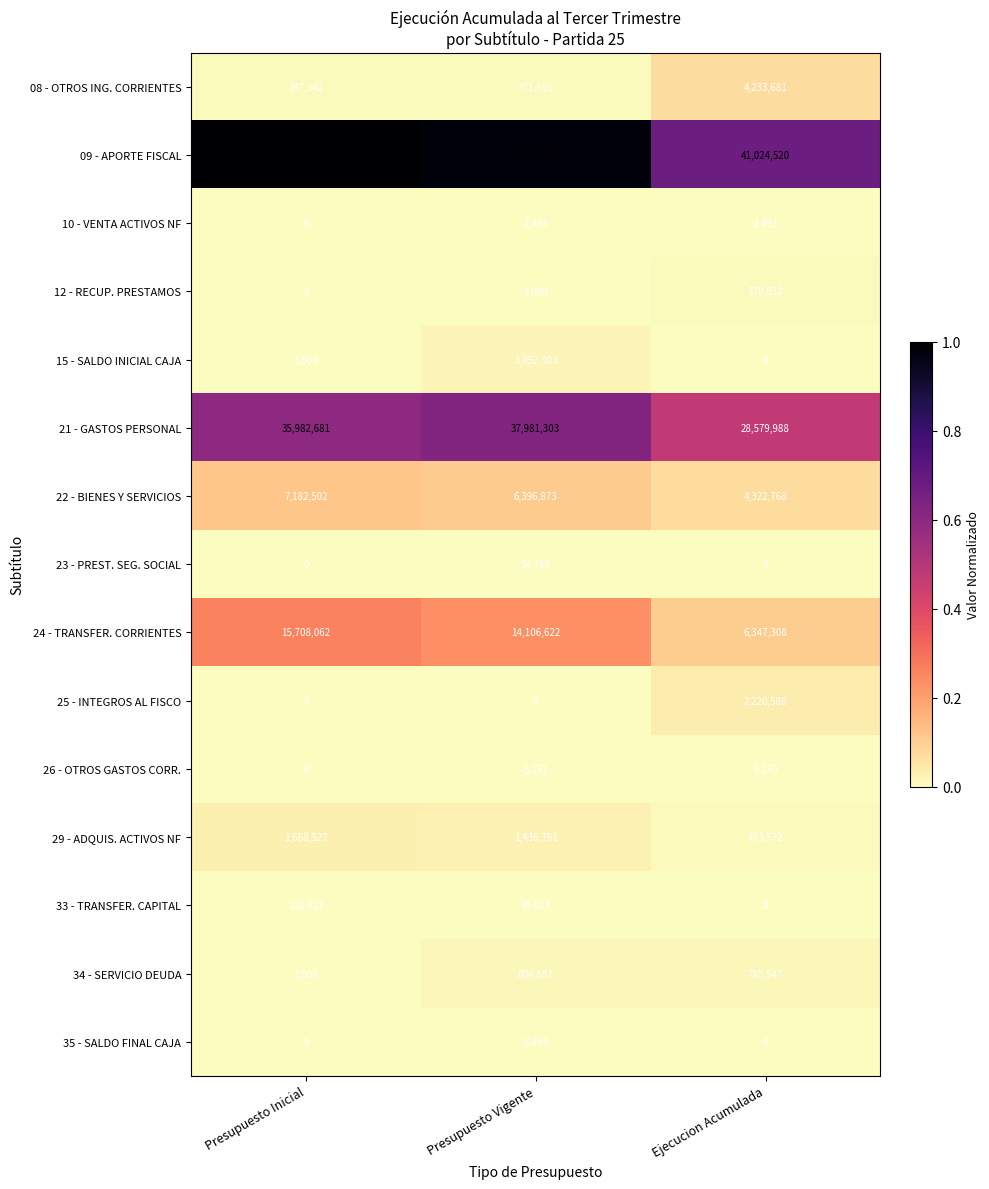

At which category is the sum across all series the highest?

Presupuesto Vigente